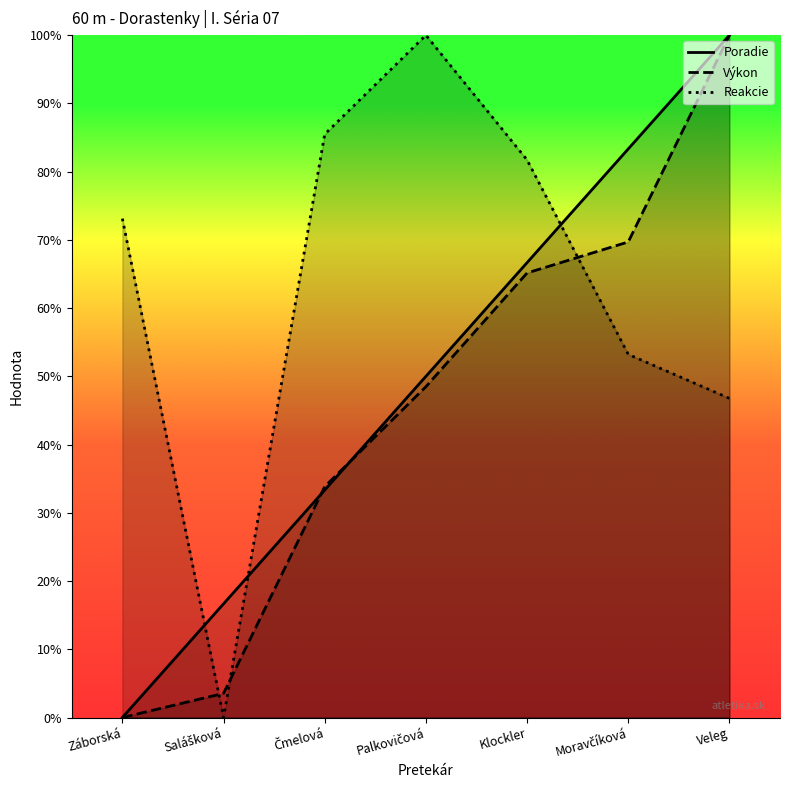

What is the label of the 1st point from the right?

Veleg